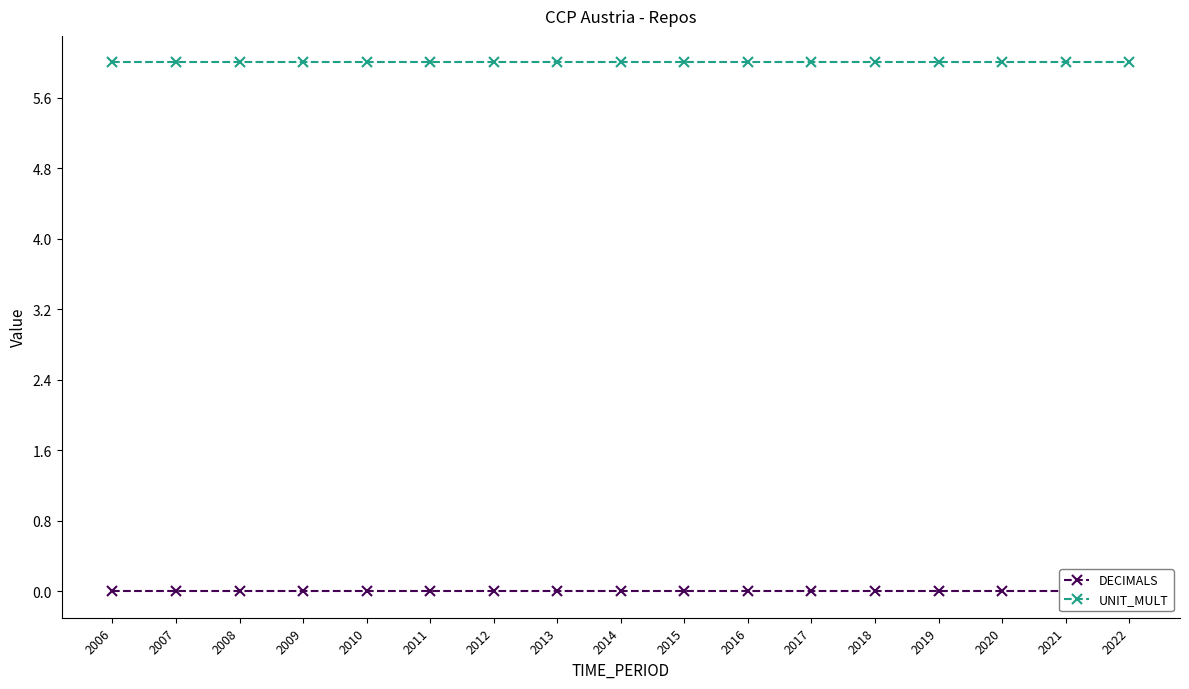

True or false: UNIT_MULT has a value of 10 at 2015.

False